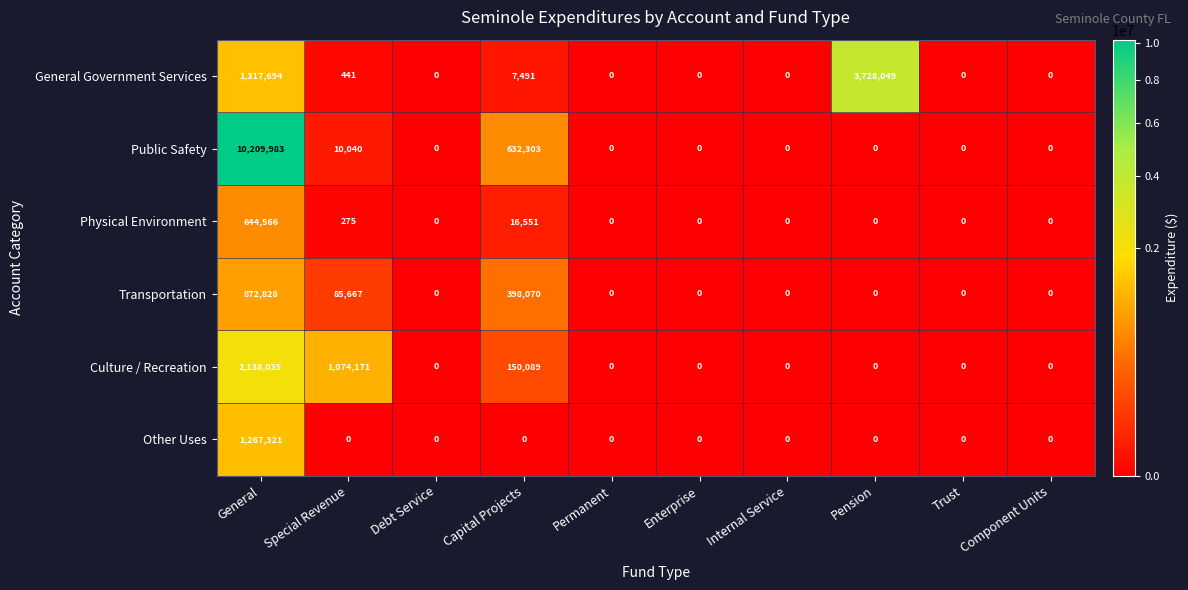

What is the spread (max minus min) of values at Special Revenue?

1074171